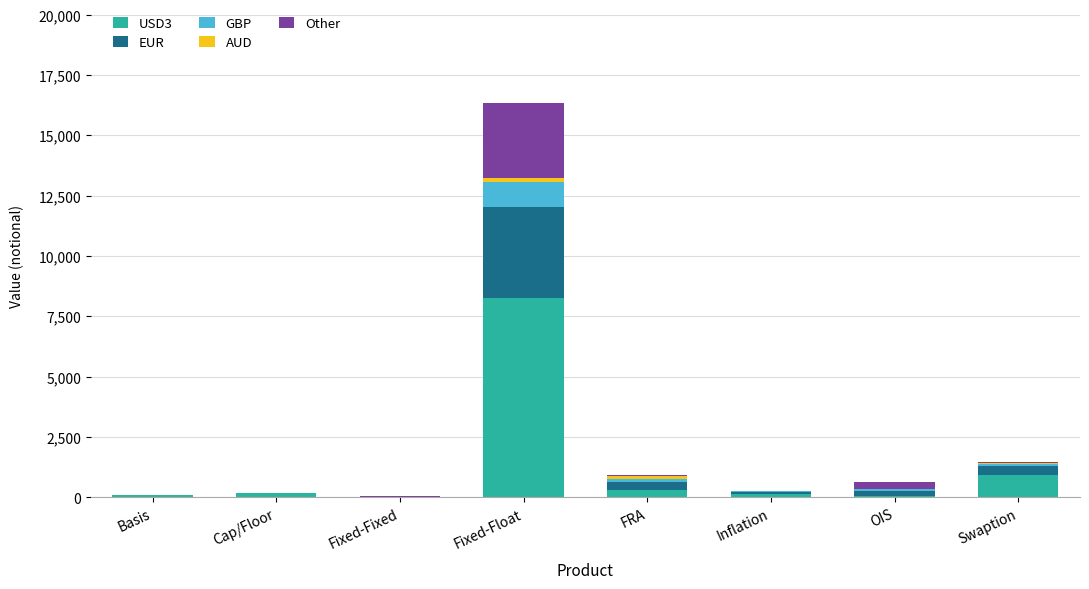

The USD3 series shows 913 at Swaption. True or false?

True